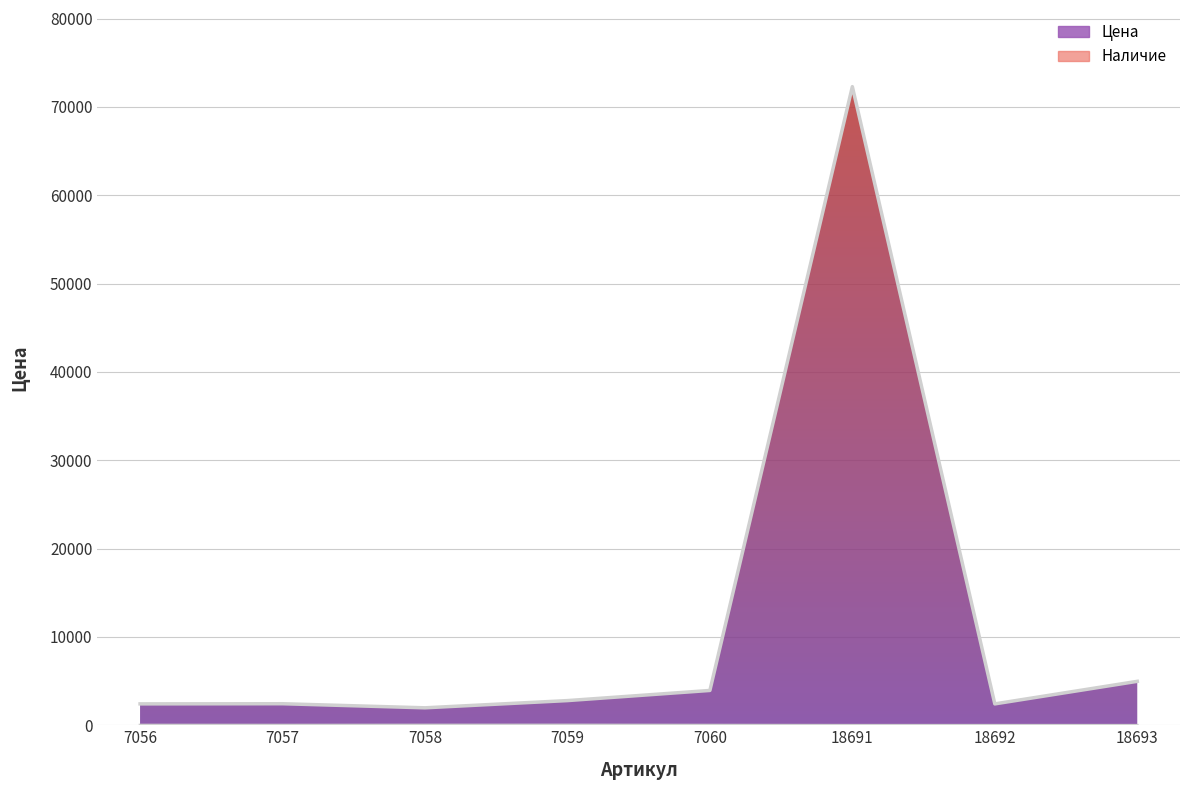

List the series in order of their overall mean, lowest first.

Наличие, Цена